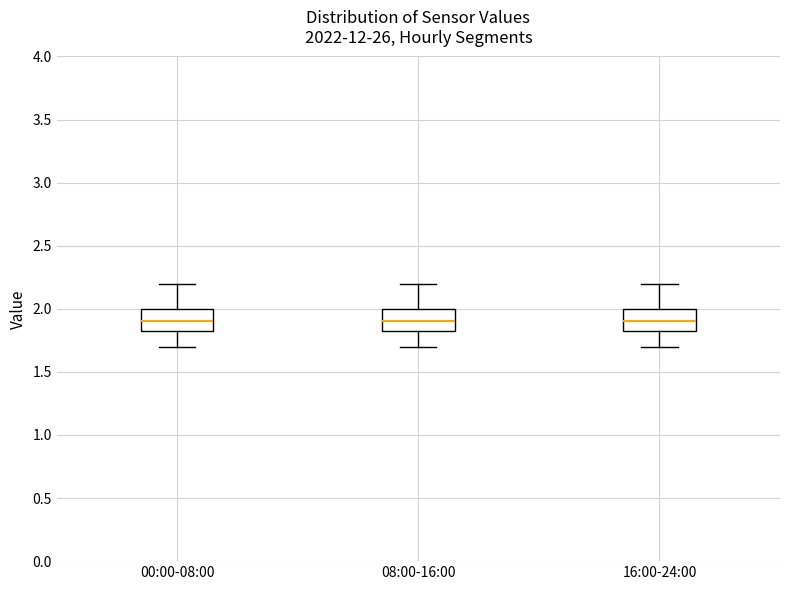

Reading left to right, read every box against the y-axis: the position of its median line, the range the box covers, and the ends of its whiskers. The values are not printed on the chart, so give them approximately, as read against the axis.

00:00-08:00: median 1.9, box 1.8 to 2.0, whiskers 1.7 to 2.2
08:00-16:00: median 1.9, box 1.8 to 2.0, whiskers 1.7 to 2.2
16:00-24:00: median 1.9, box 1.8 to 2.0, whiskers 1.7 to 2.2